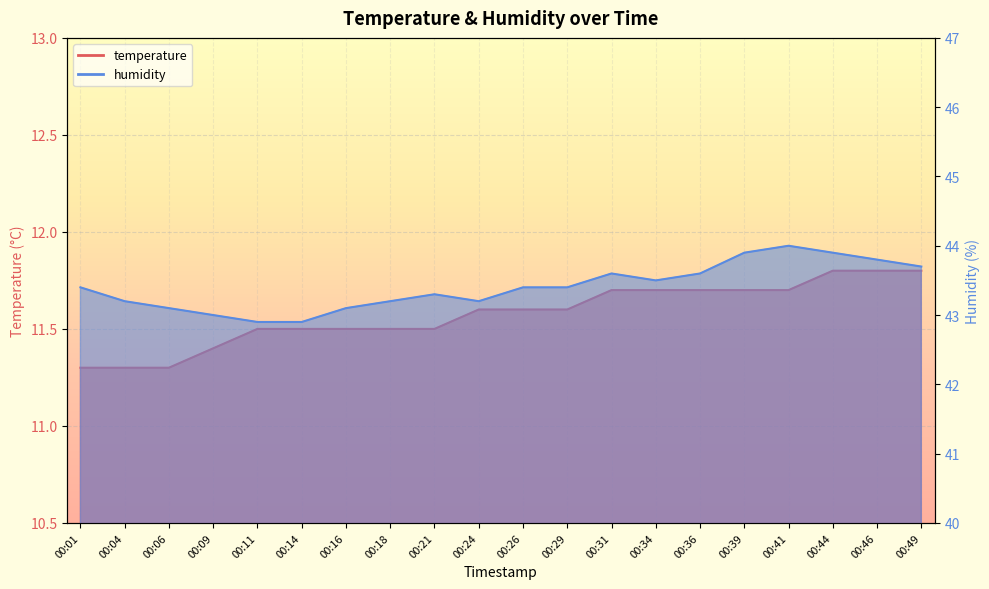

The temperature series shows 3.0 at 00:46. True or false?

False